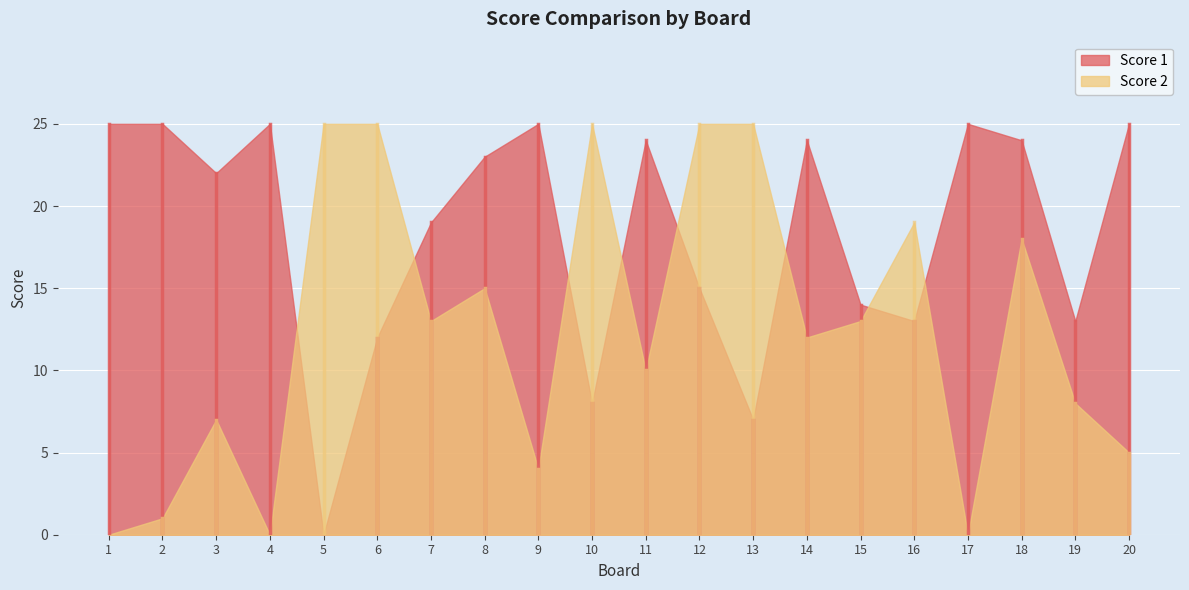

What is the highest value of the Score 1 series?

25